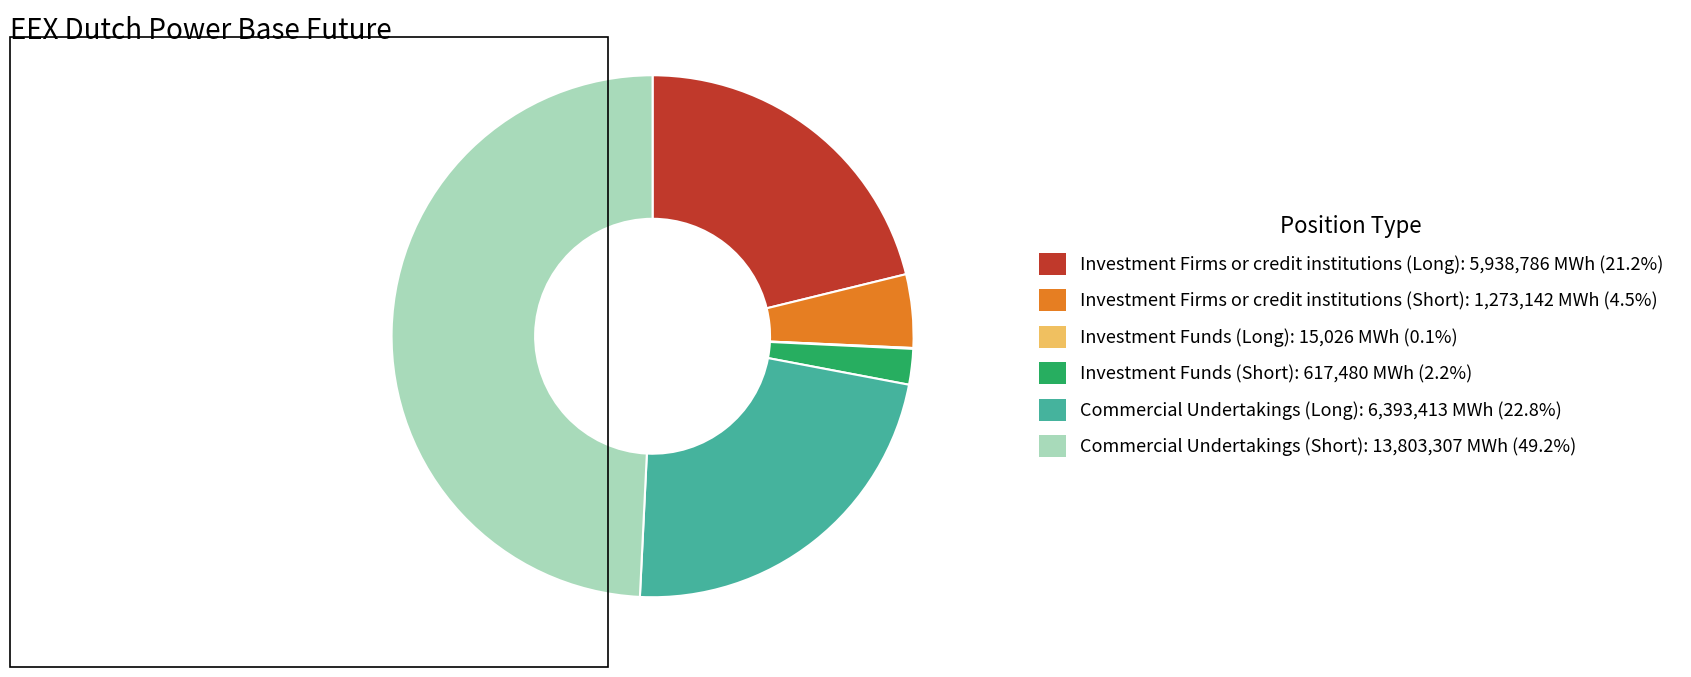

Which slice is the largest?

Commercial Undertakings (Short)